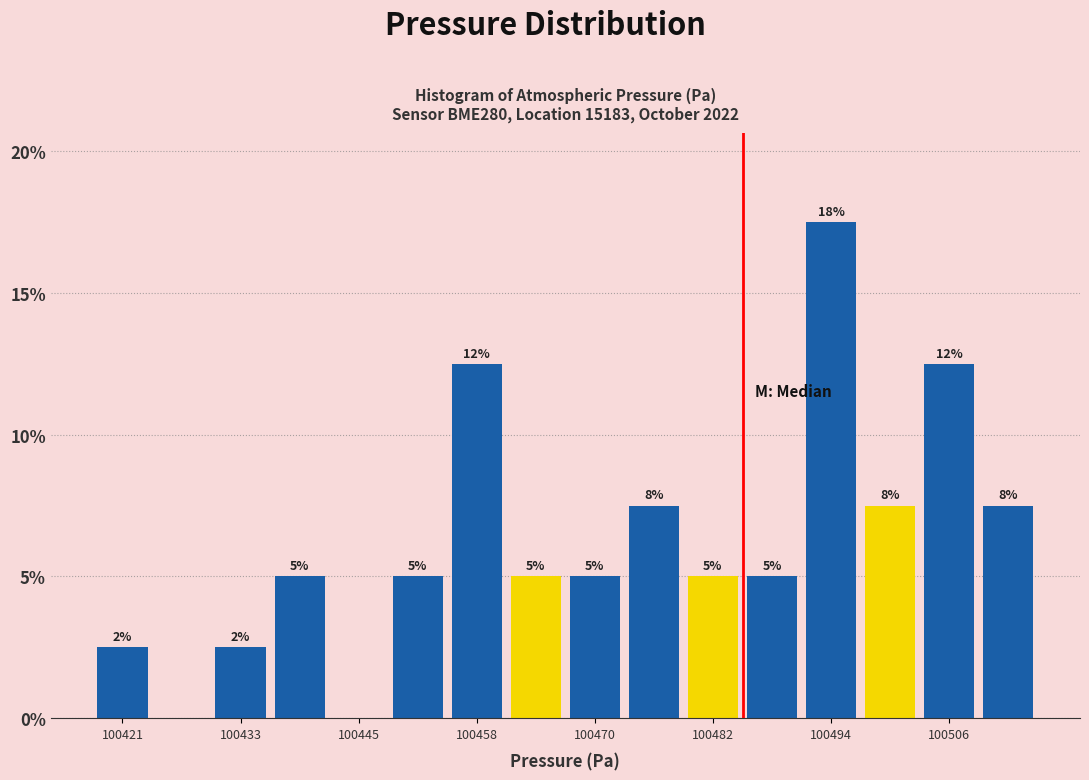

Around what value on the x-axis is the tallest bar? Give the approximate position of its centre, as read against the axis.

100494